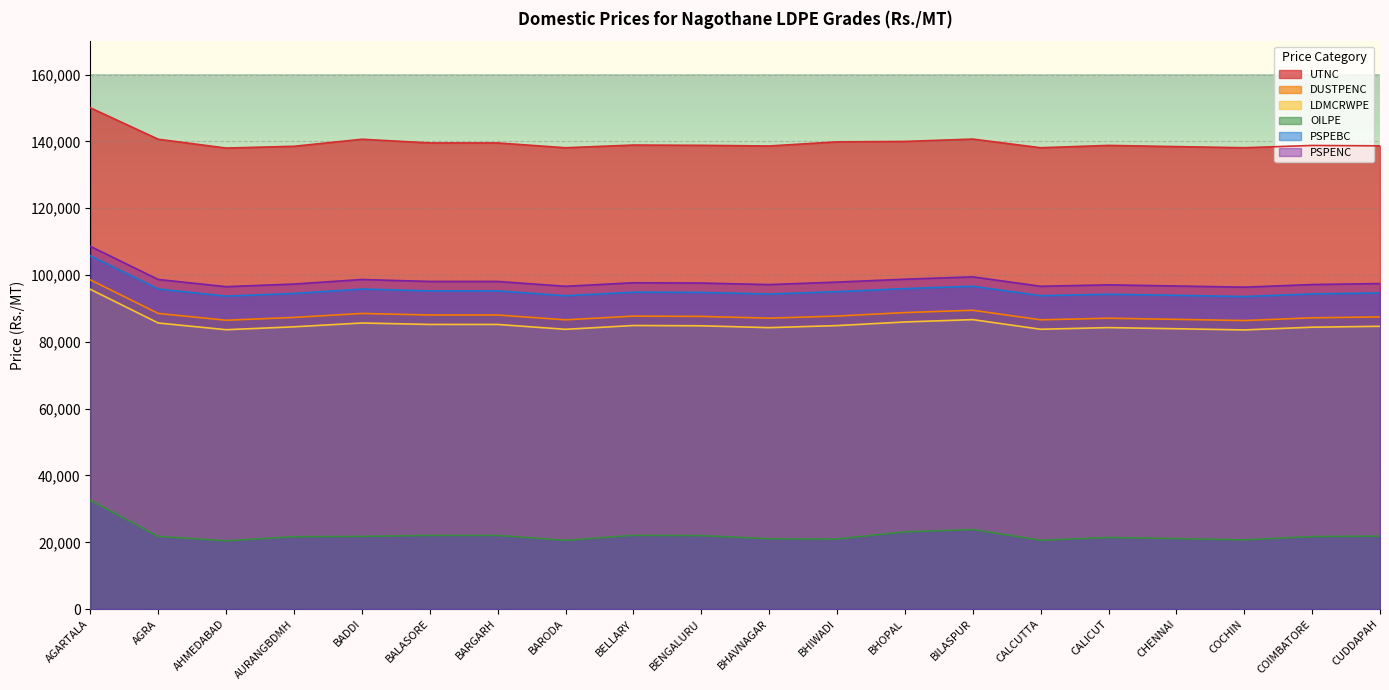

What position from the left is BILASPUR?

14